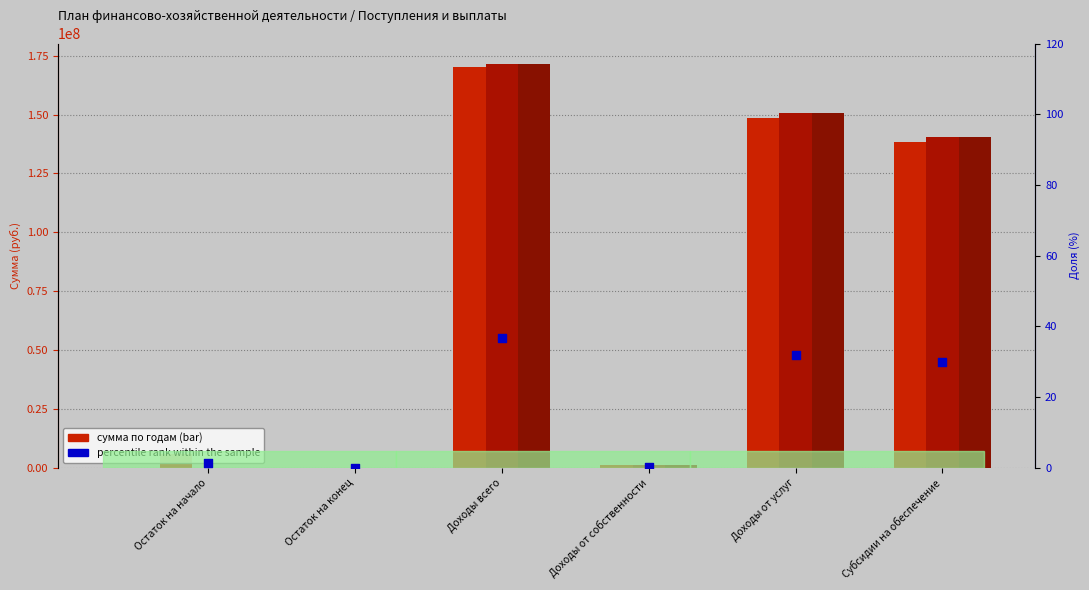

Which series has the widest spread of Y values?

на 2025 г